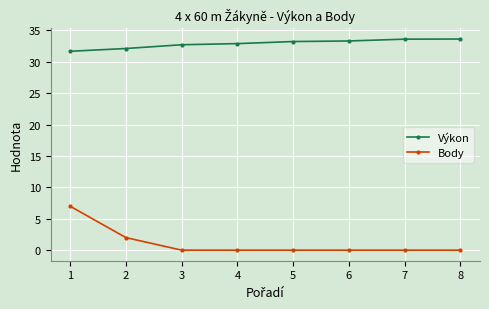

What is the value of the Výkon point at the 8th from the left?

33.6